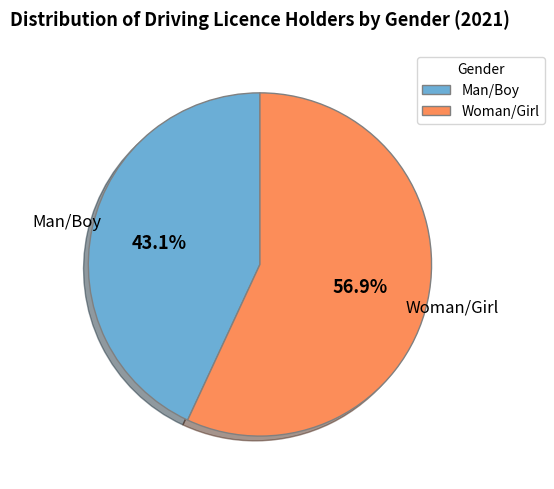

What is the majority slice?

Woman/Girl